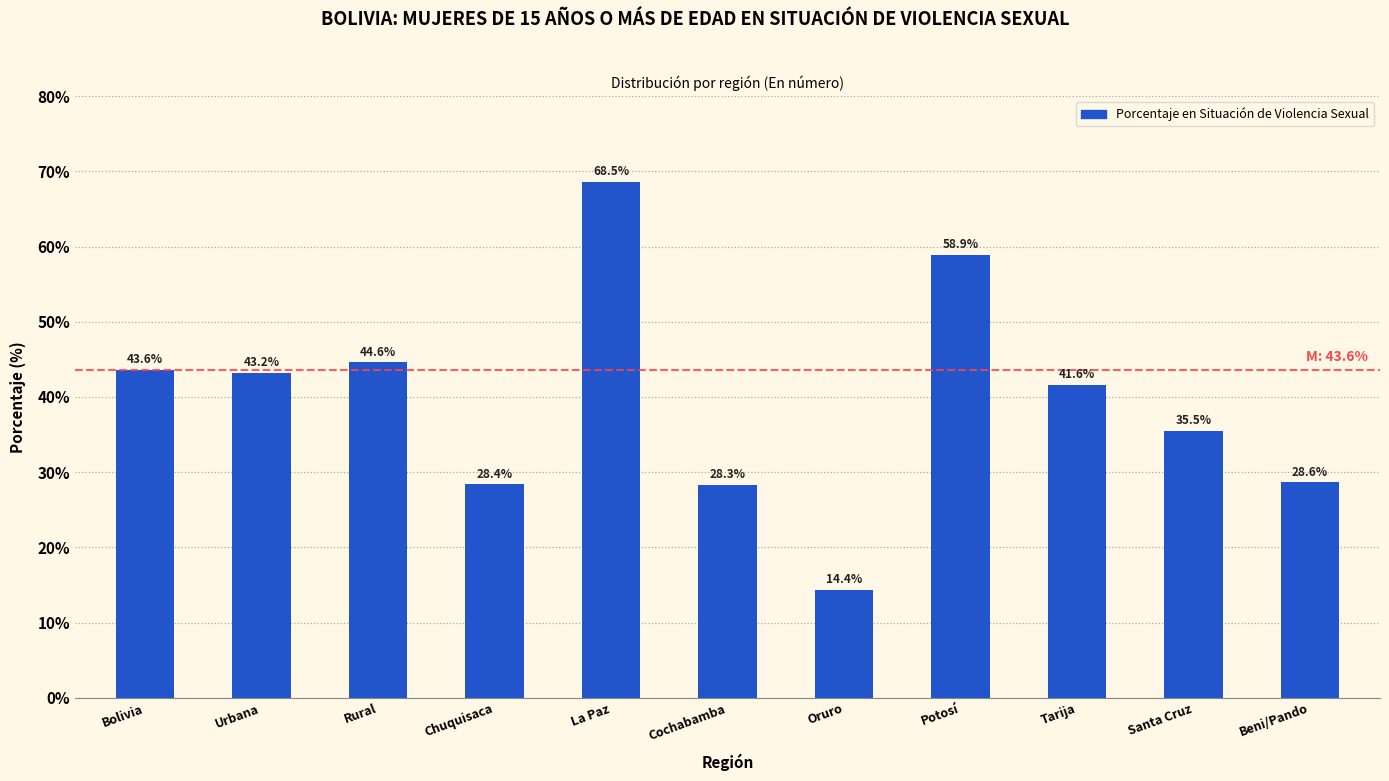

Where does the data first go above 41?

Bolivia